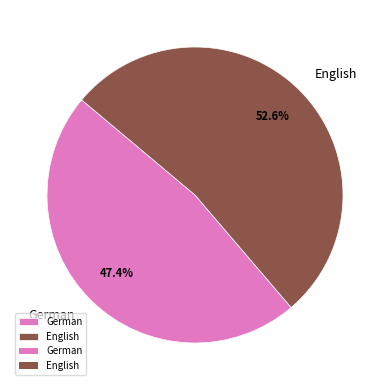

What percentage is the German slice, to the nearest percent?

47%